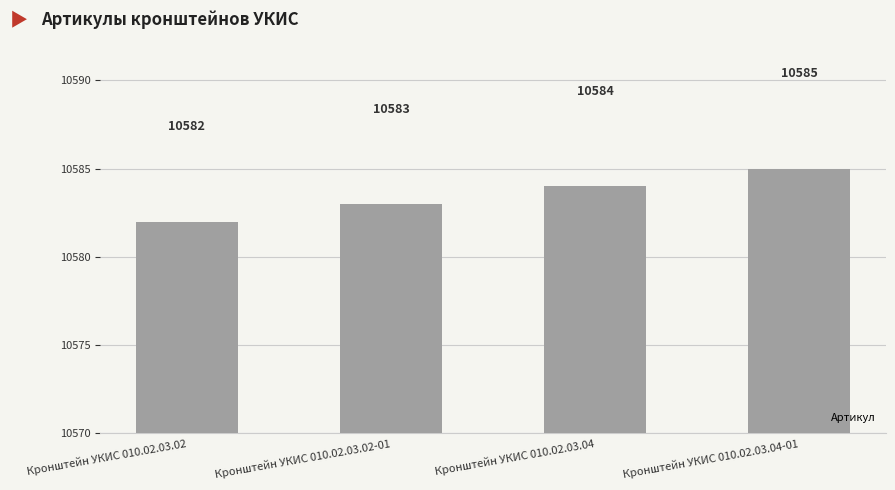

The chart shows a value of 10584 at Кронштейн УКИС 010.02.03.04. True or false?

True